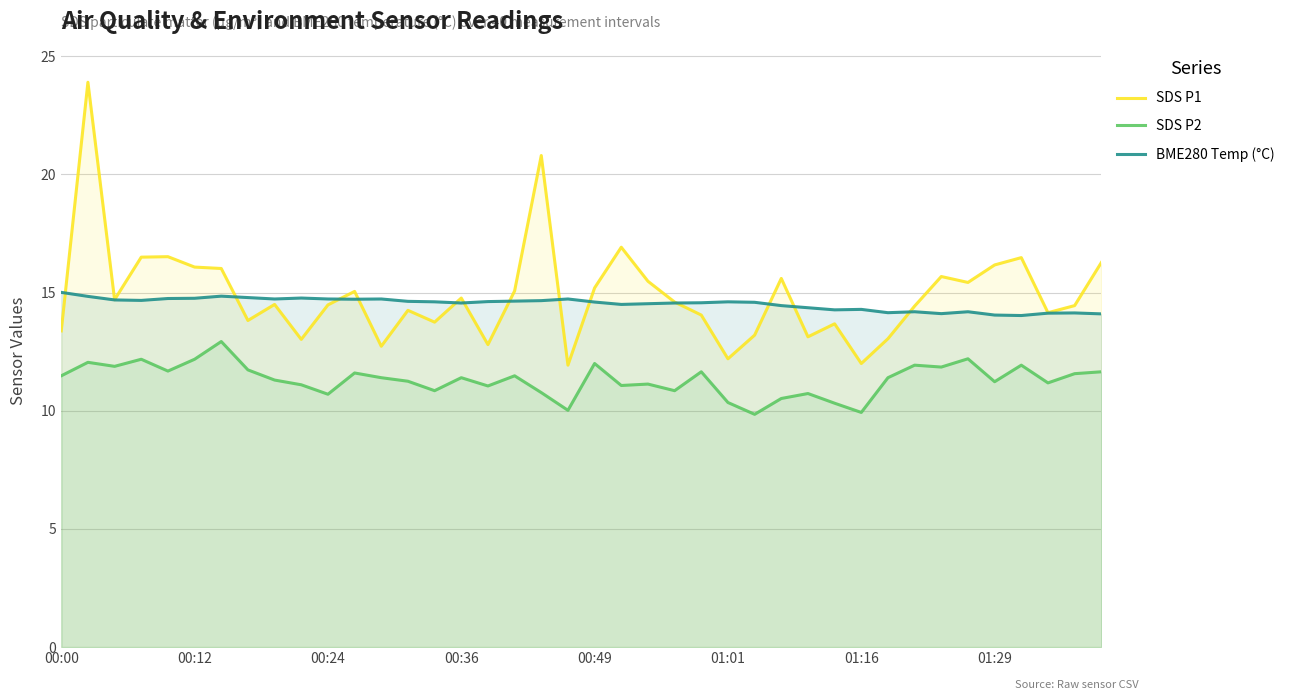

What is the maximum value for SDS P1?

23.9